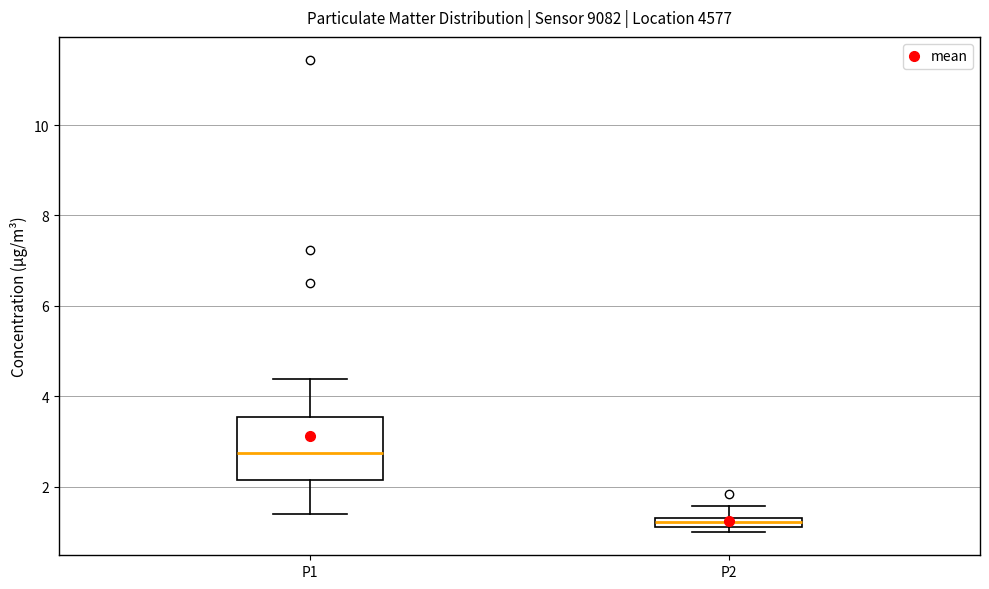

Which box has the highest median line?

P1